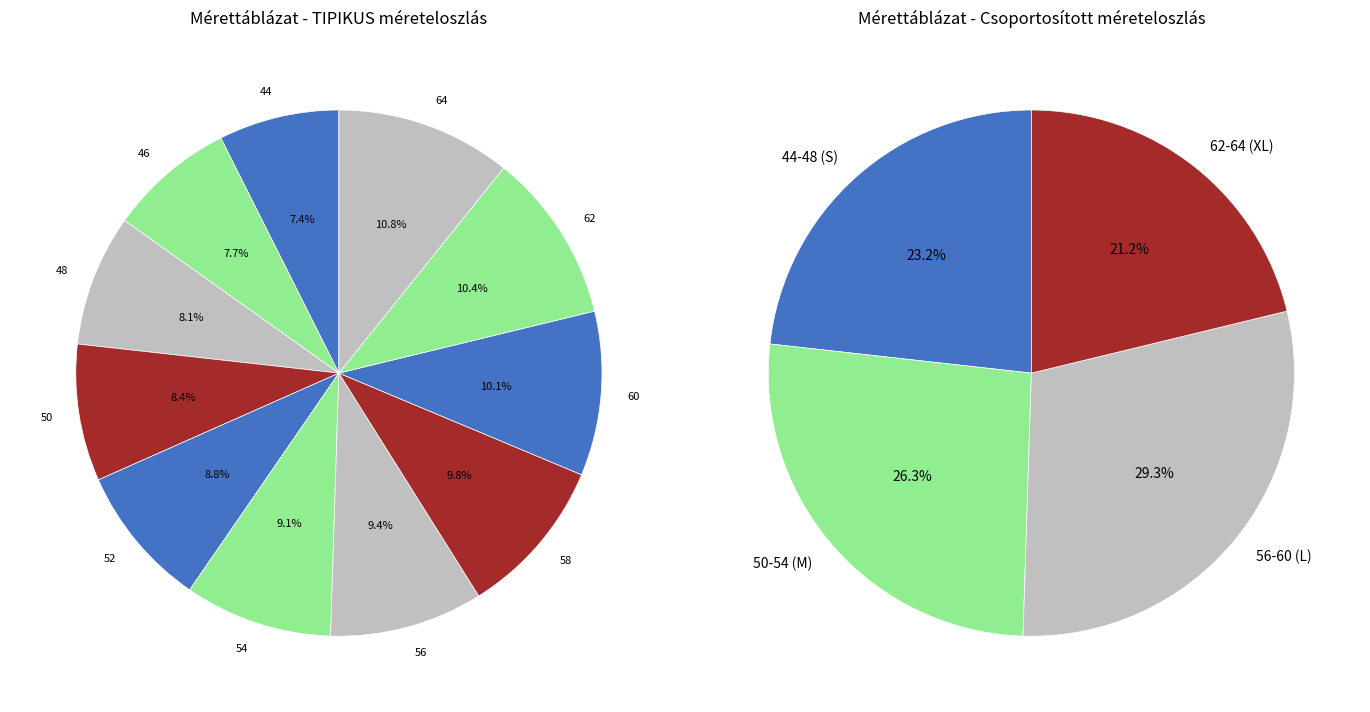

Which category has the smallest portion of the pie?

44